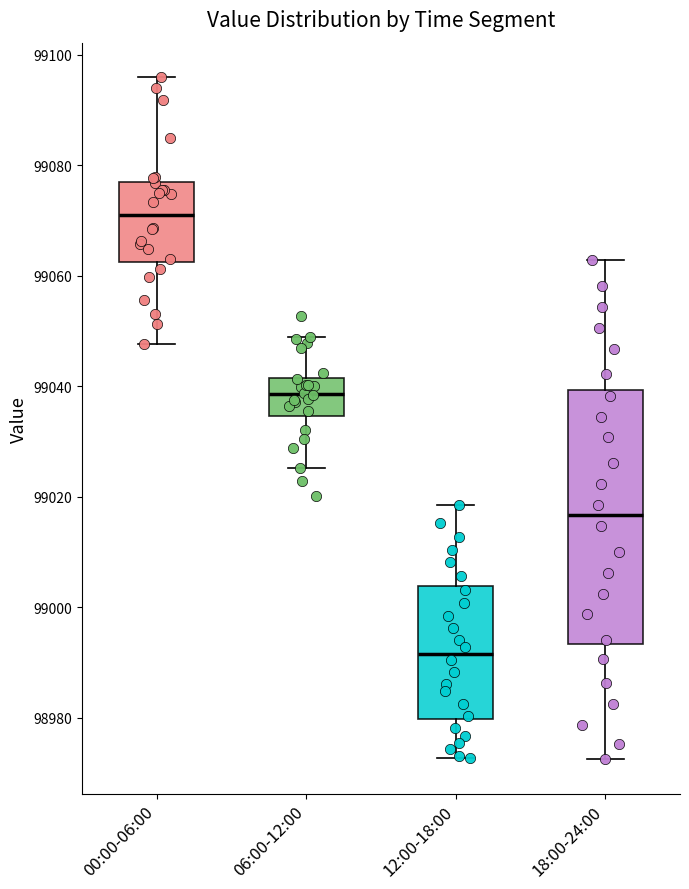

Where does the lower whisker of the box for 00:00-06:00 end on the y-axis? The values are not printed on the chart, so give them approximately, as read against the axis.

99048